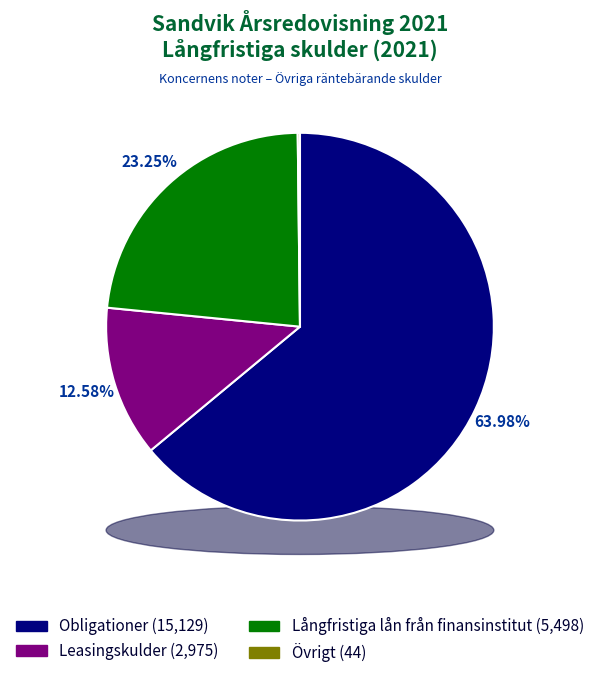

To the nearest percent, what is the difference between the Obligationer and Leasingskulder slice percentages?

51%